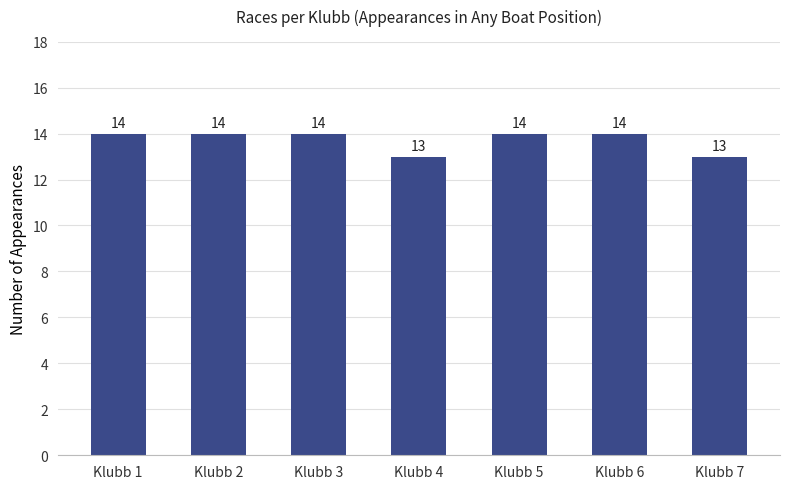

What is the average value?

14